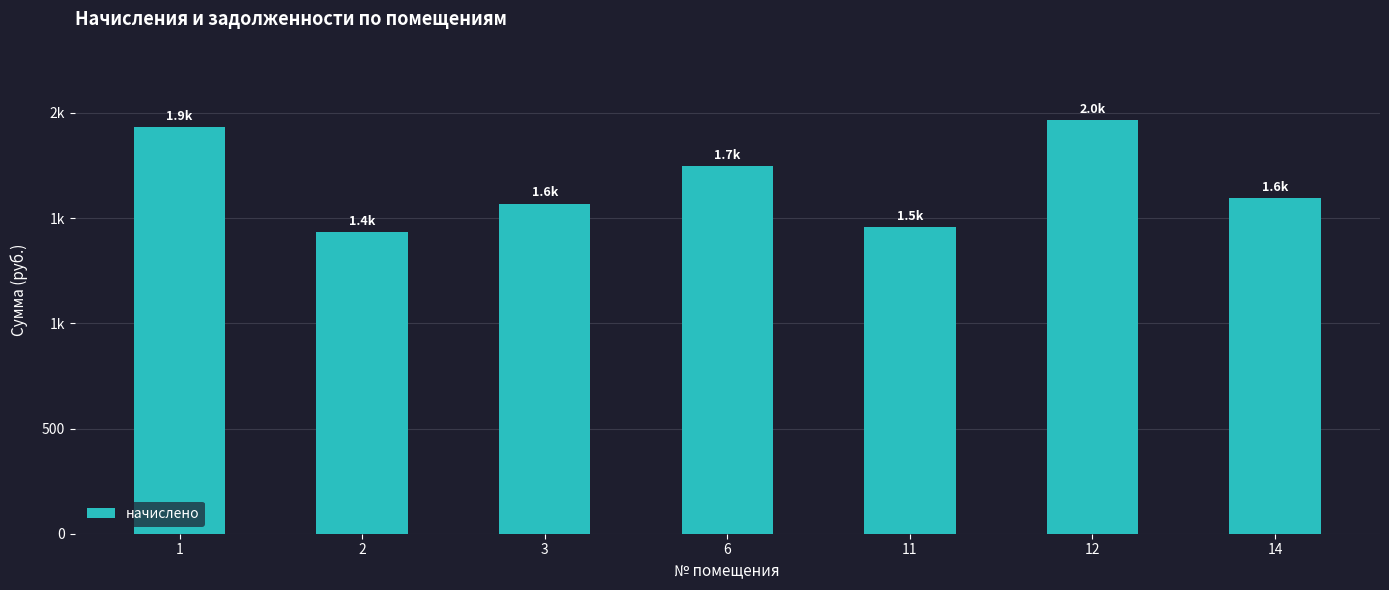

Does the chart contain any negative values?

No